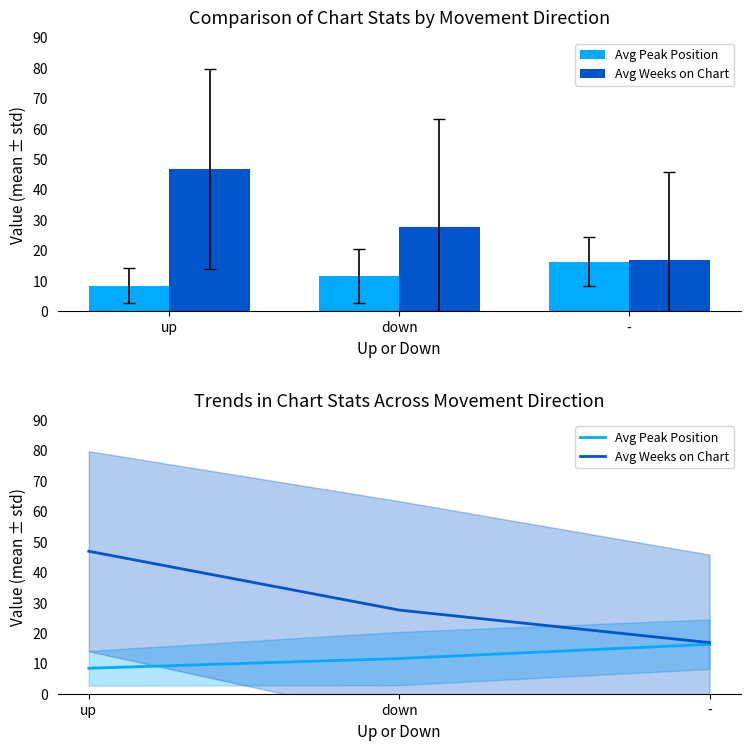

What is the label of the 3rd bar from the left?

-